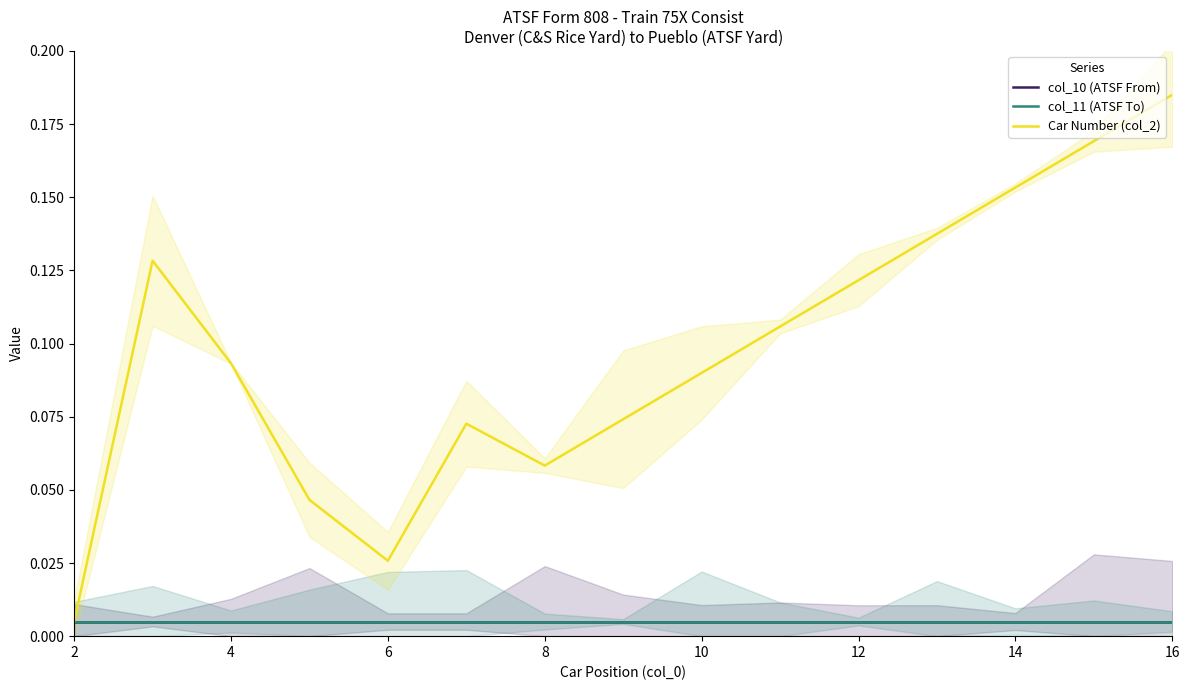

Between 12 and 8, which is larger?

12